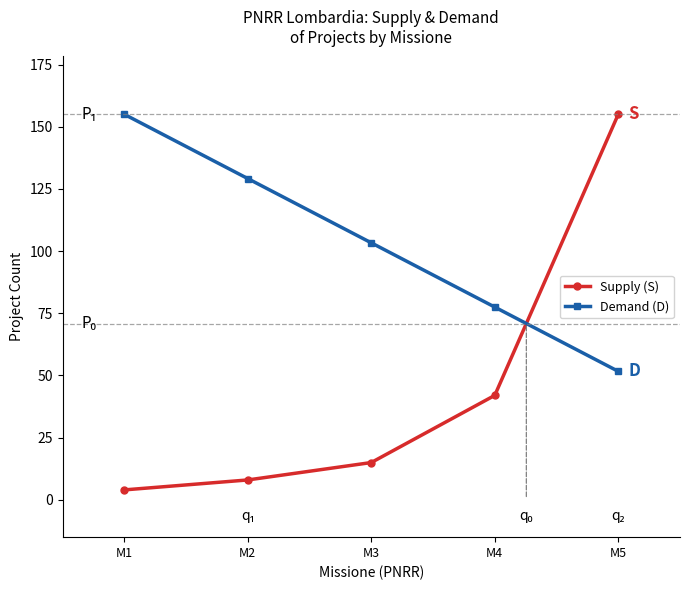

What is the average value of the Supply (S) series?

44.8